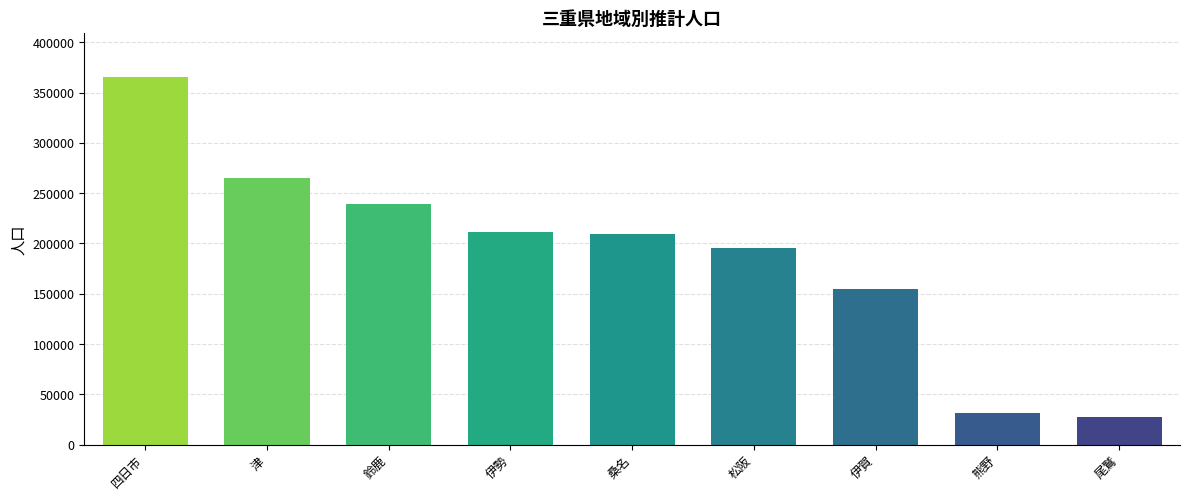

What is the value of the 1st bar from the left?

365670